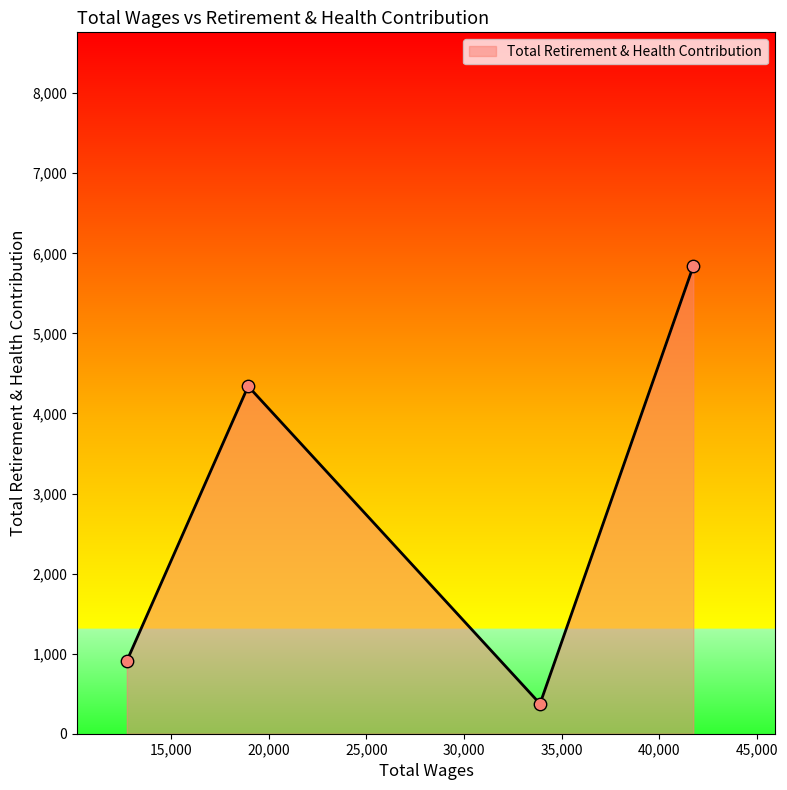

What is the greatest value displayed?

5840